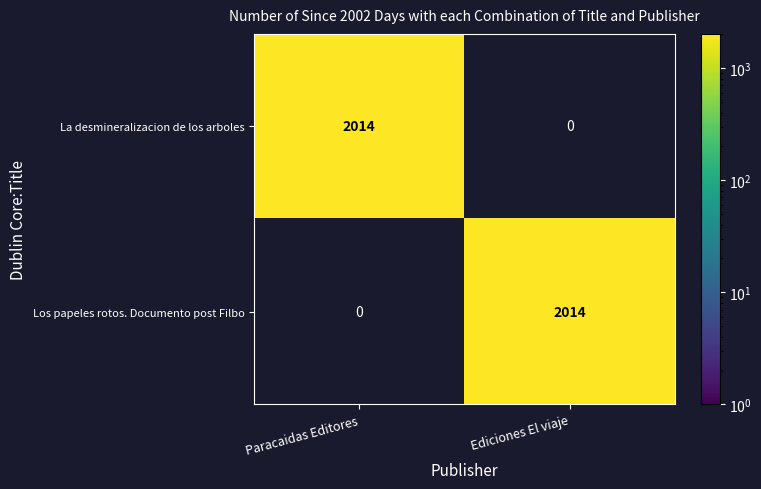

The value of Los papeles rotos. Documento post Filbo at Ediciones El viaje is 2014. True or false?

True